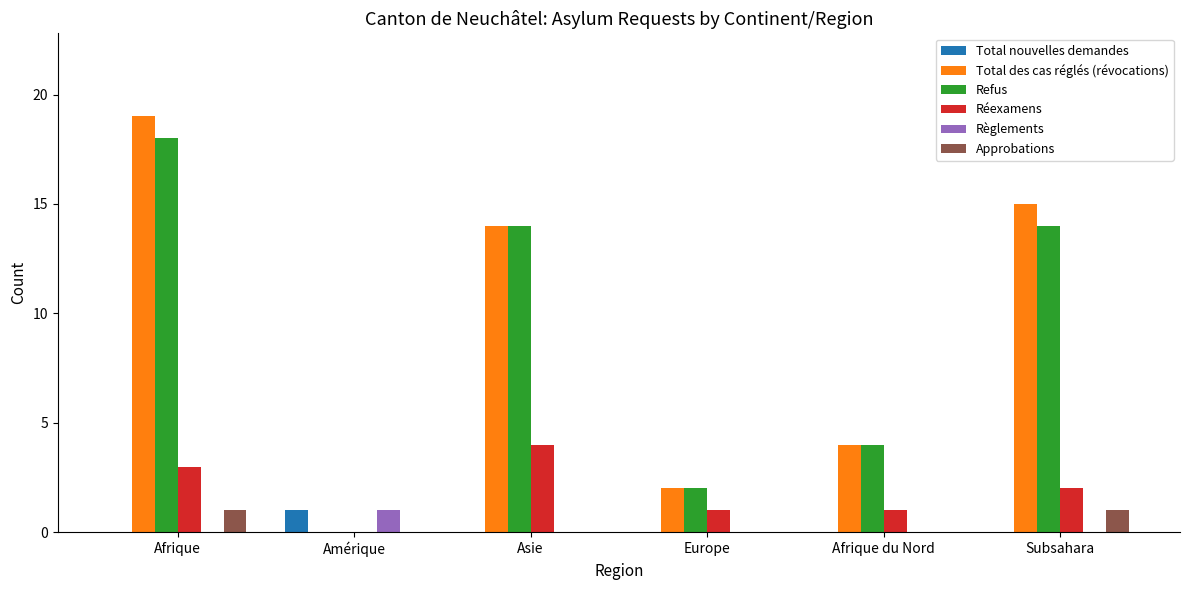

Count the Refus values in the range 2 to 14.

4